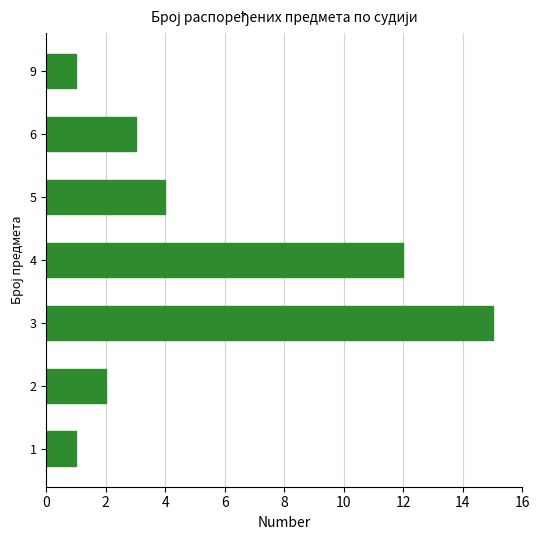

What is the greatest value displayed?

15